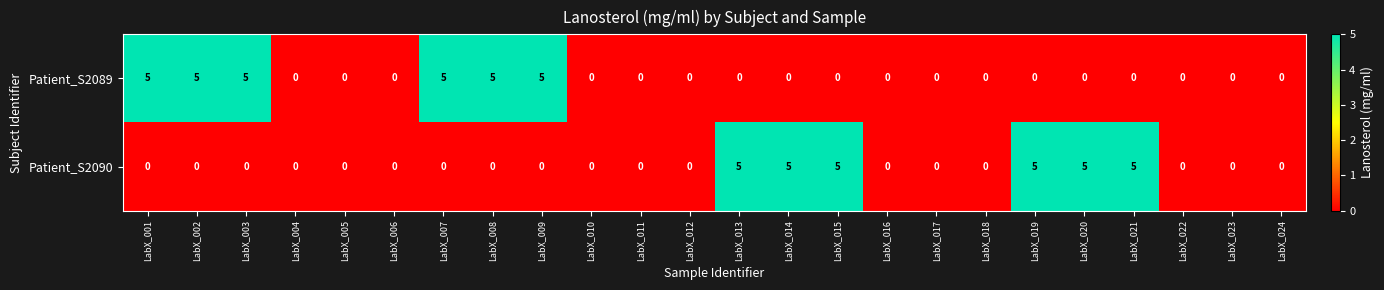

At how many categories does at least one series exceed 2?

12